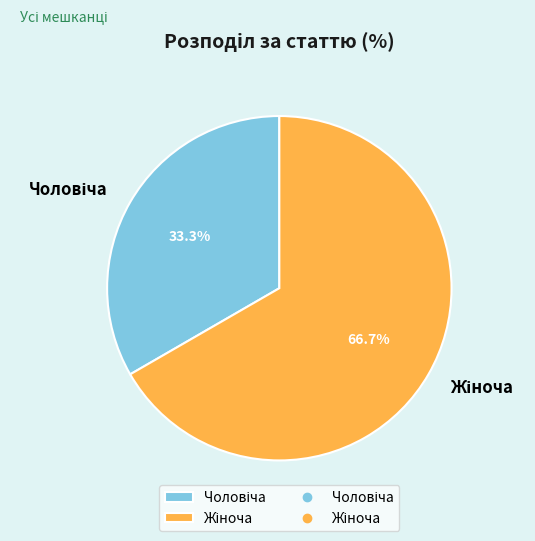

Is there any slice that represents more than half of the pie?

Yes